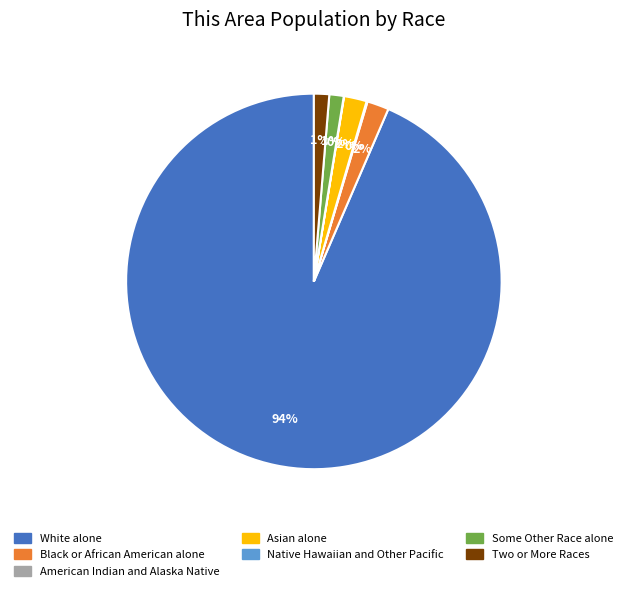

True or false: Asian alone accounts for 2% of the total.

True